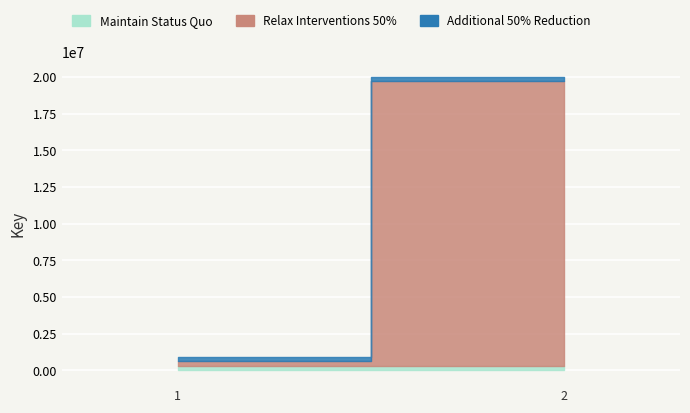

What is the approximate value of Maintain Status Quo at 1?

317024